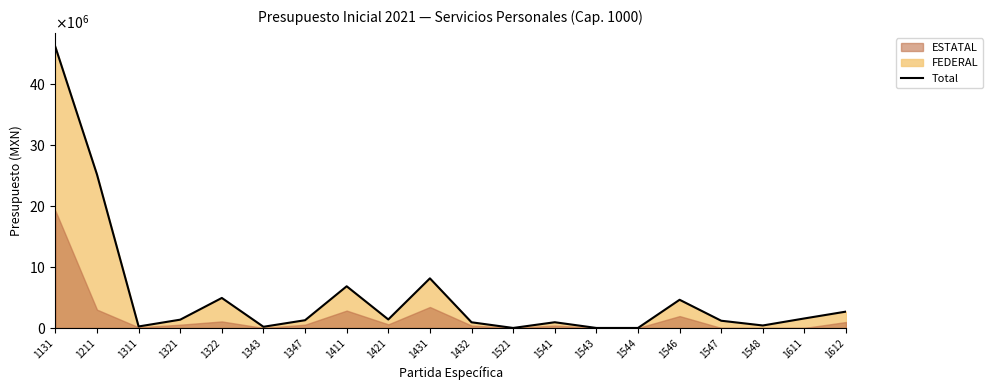

Which has a higher value, 1347 or 1421?

1421